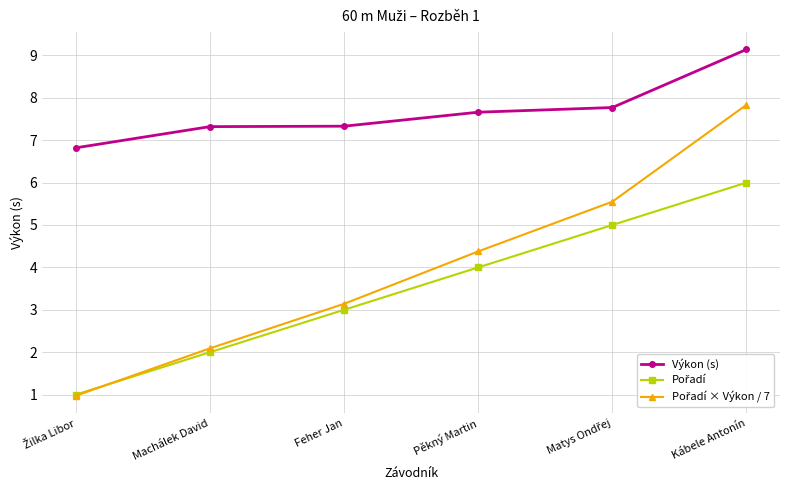

At which category is the sum across all series the highest?

Kábele Antonín